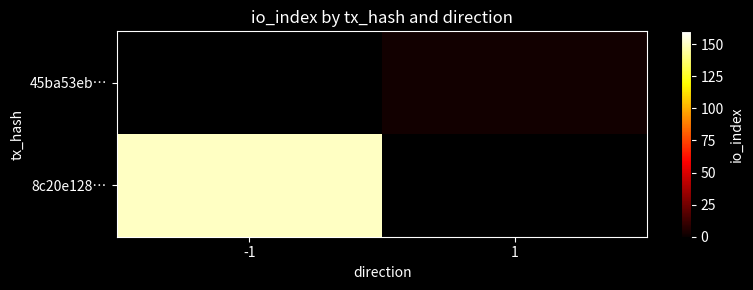

Which category has the highest value in the 45ba53eb… series?

-1